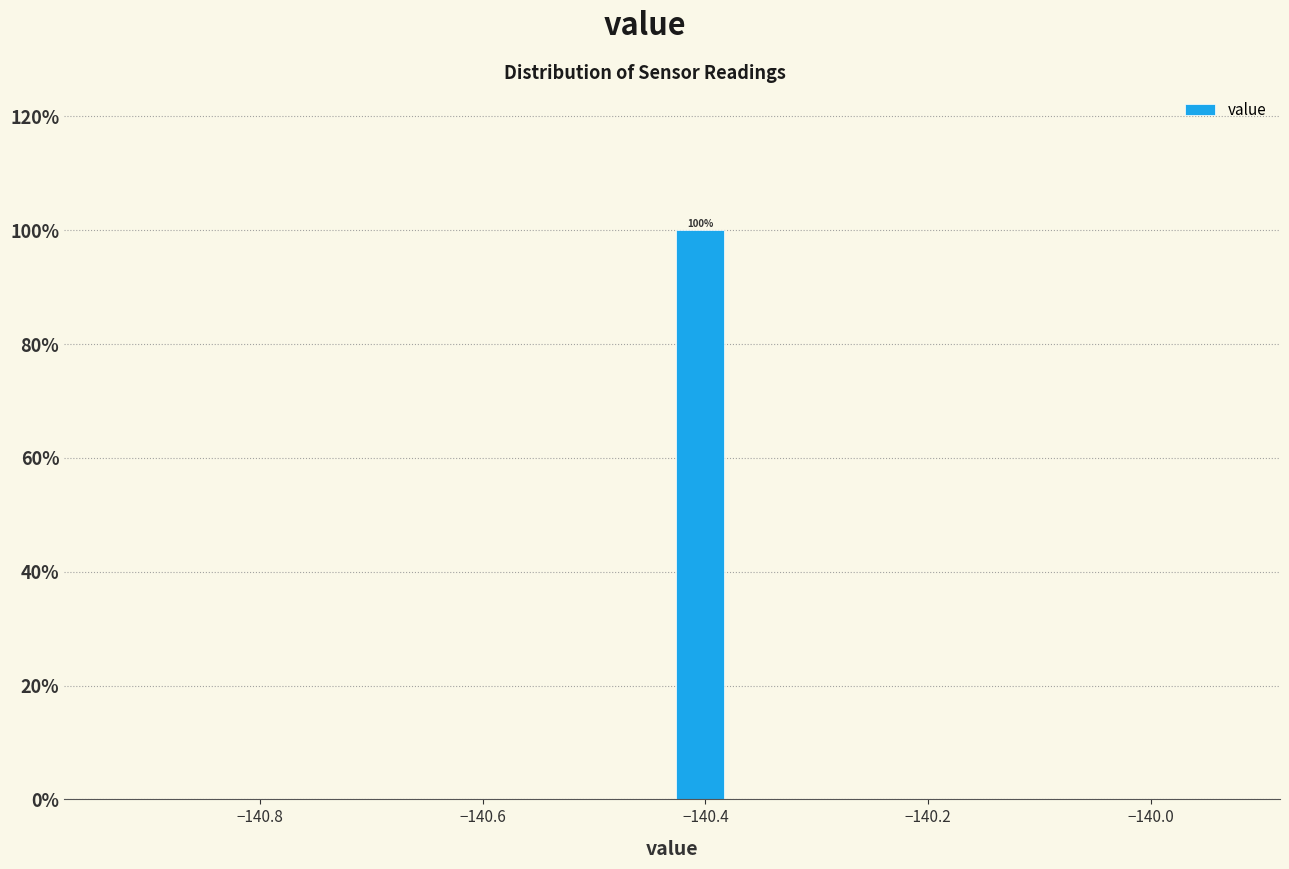

Read against the x-axis, roughly where is the centre of the tallest bar?

-140.40